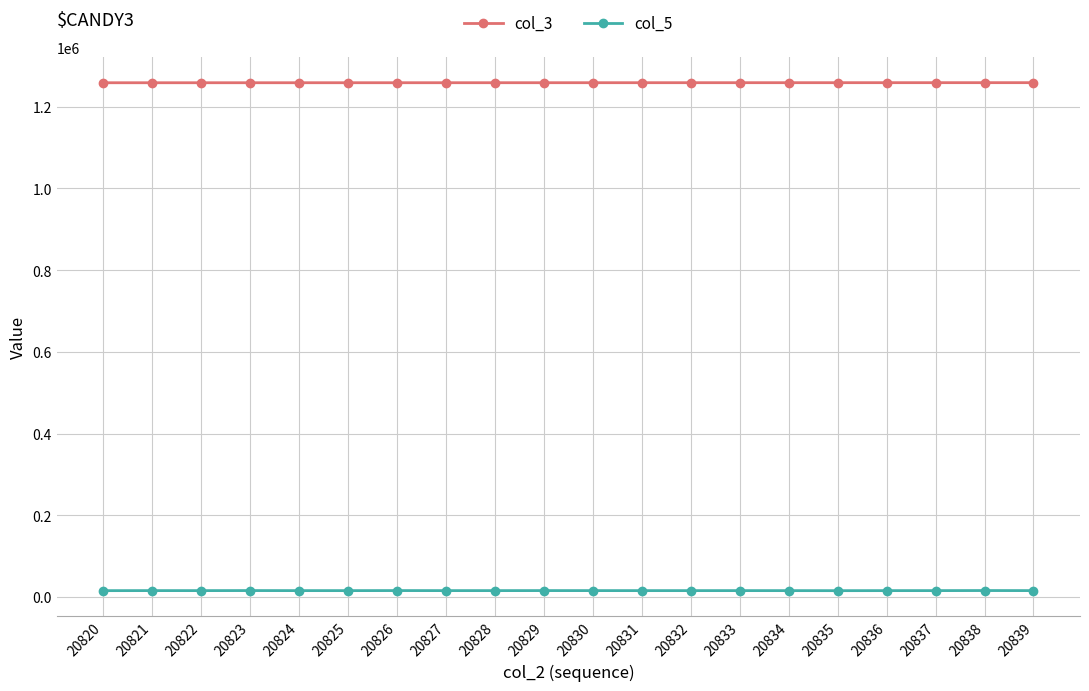

What is the lowest value of the col_5 series?

15318